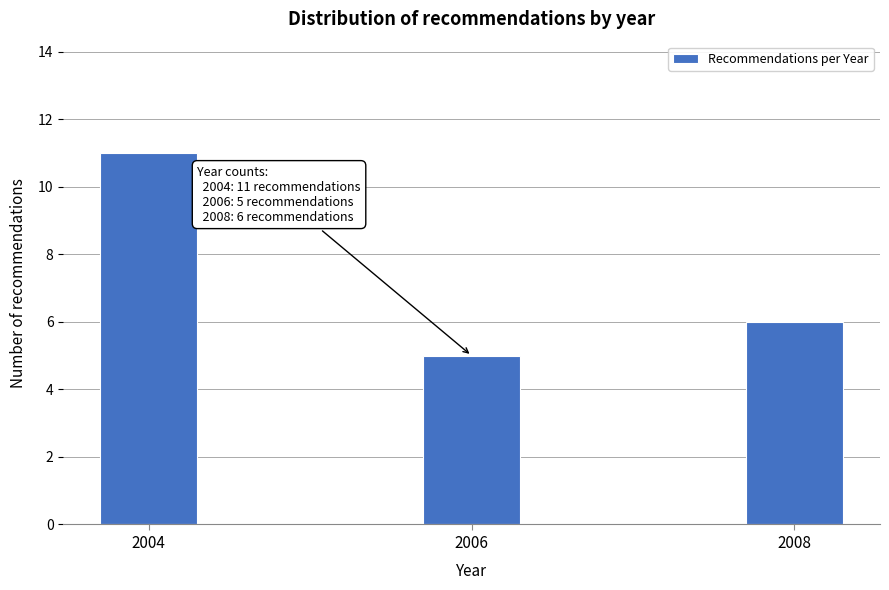

Reading left to right, list all the values displayed in this chart.

2004=11	2006=5	2008=6